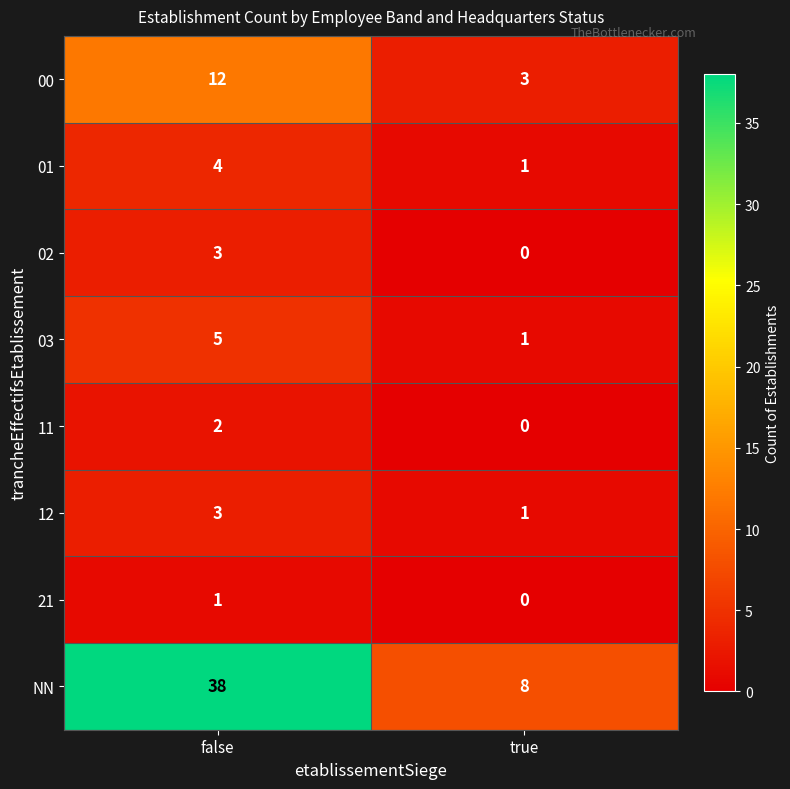

Which category has the highest value in the 00 series?

false